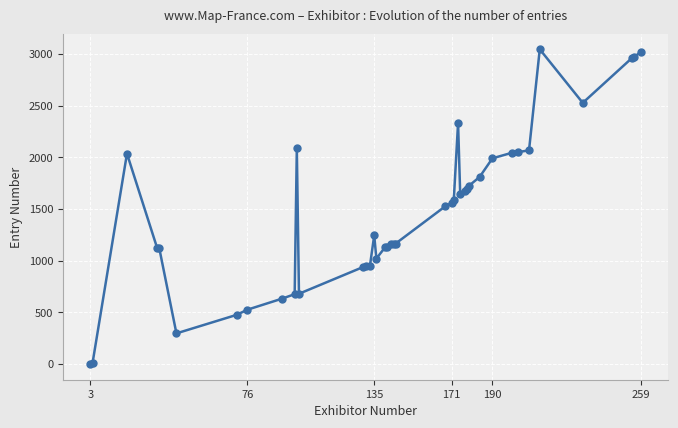

What is the average value?

1468